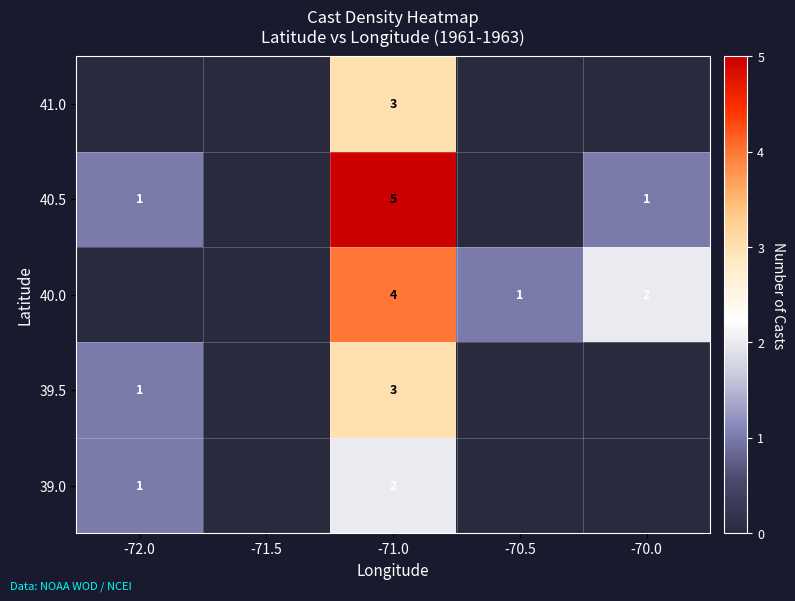

Is the value of 40.0 at -70.5 greater than the value of 40.5 at -71.0?

No